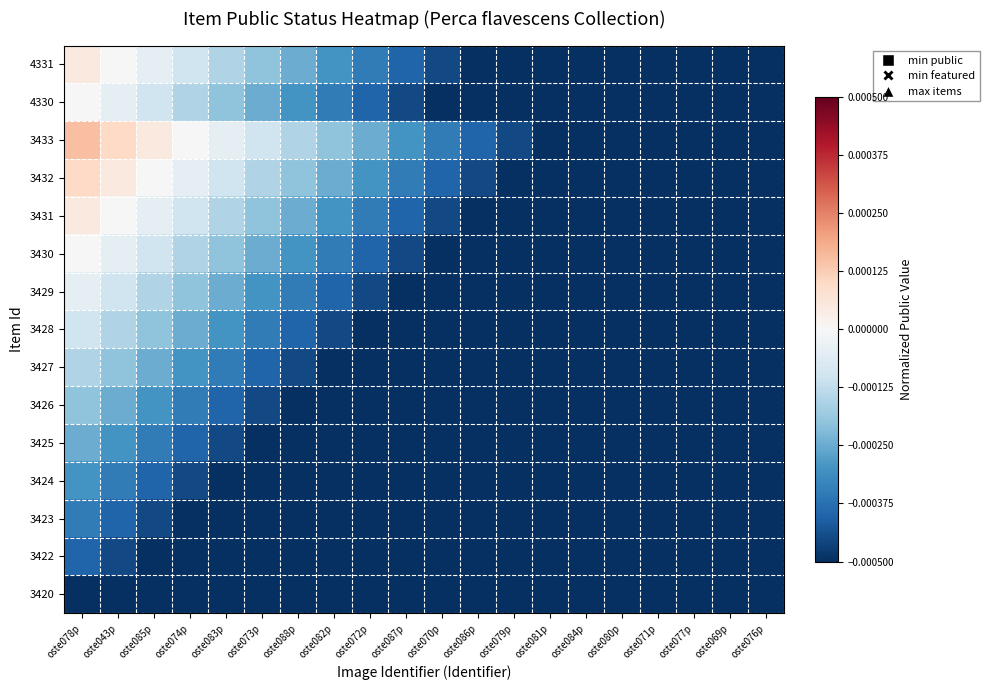

Which has a higher value, oste087p or oste072p?

oste072p